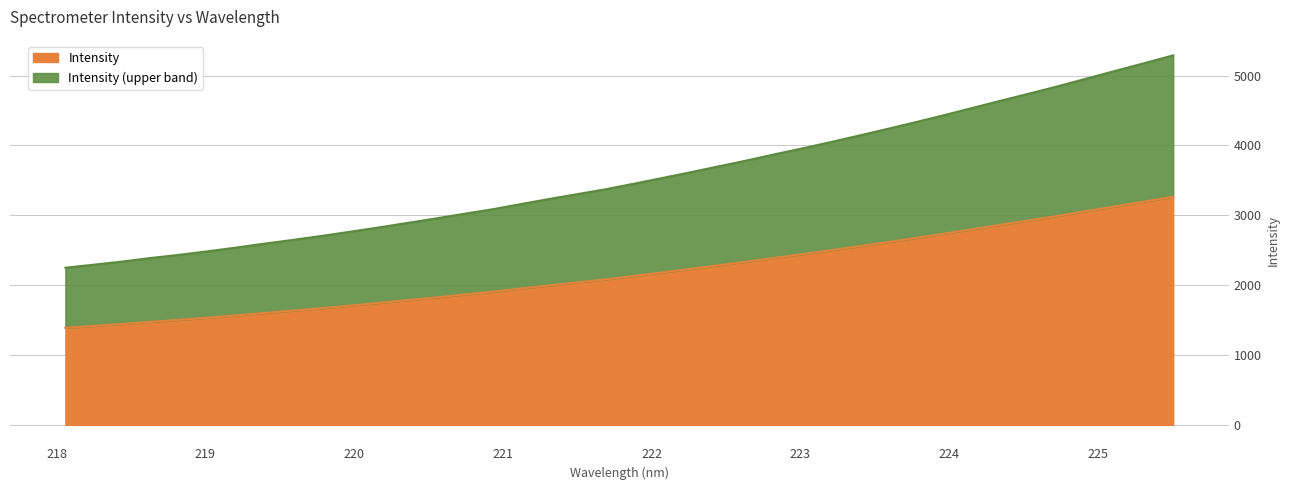

What is the minimum value for Intensity?

1388.4